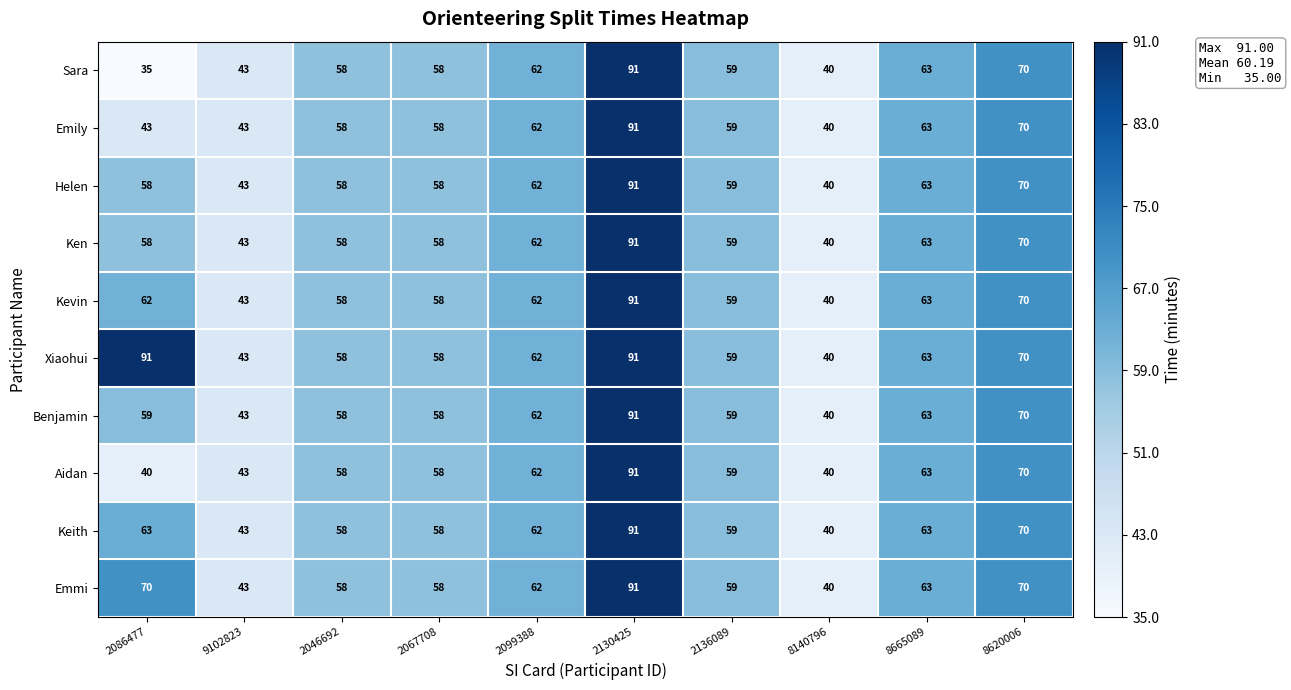

Which series has the largest range (max minus min)?

Sara